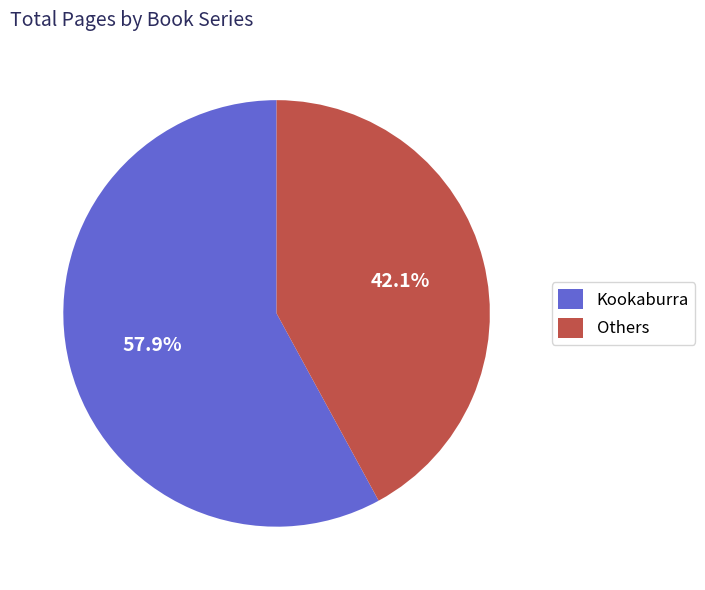

How many segments does this pie chart have?

2